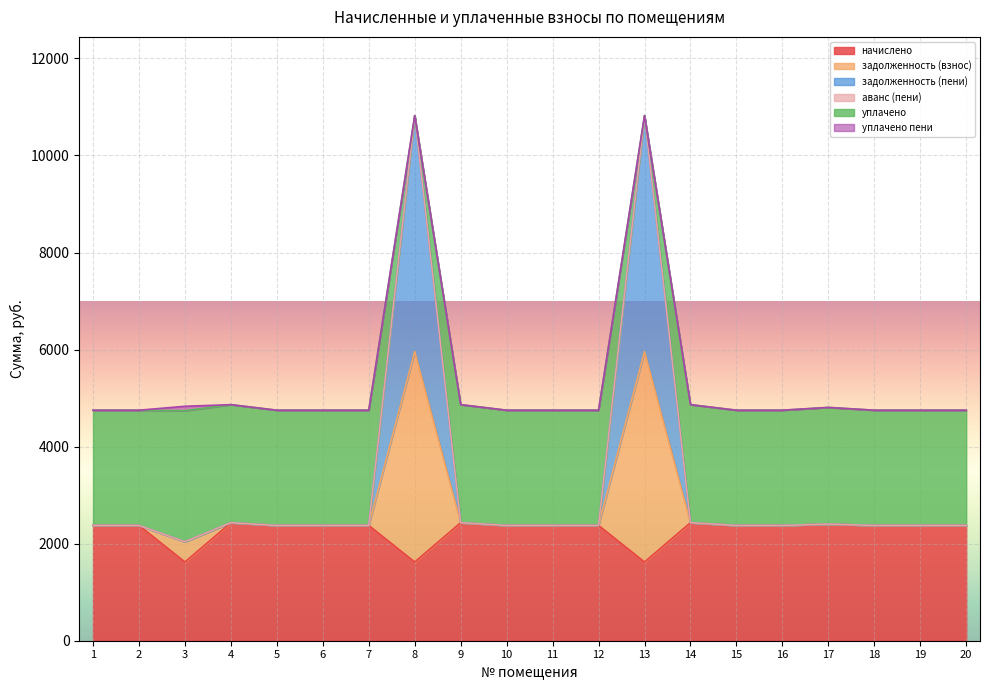

True or false: задолженность (взнос) and задолженность (пени) cross at least once.

False